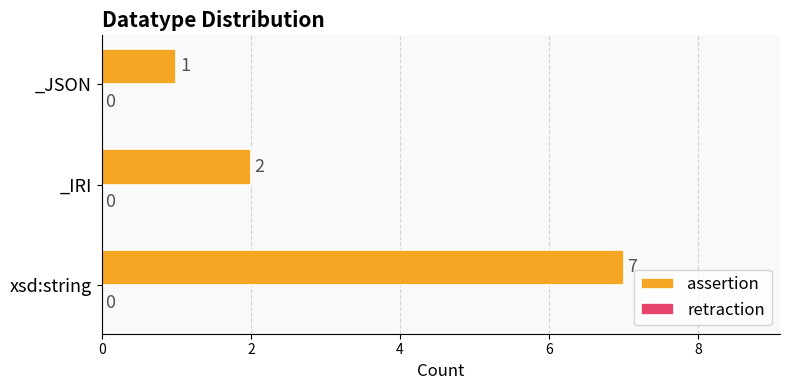

What is the difference between the maximum and minimum values?

6